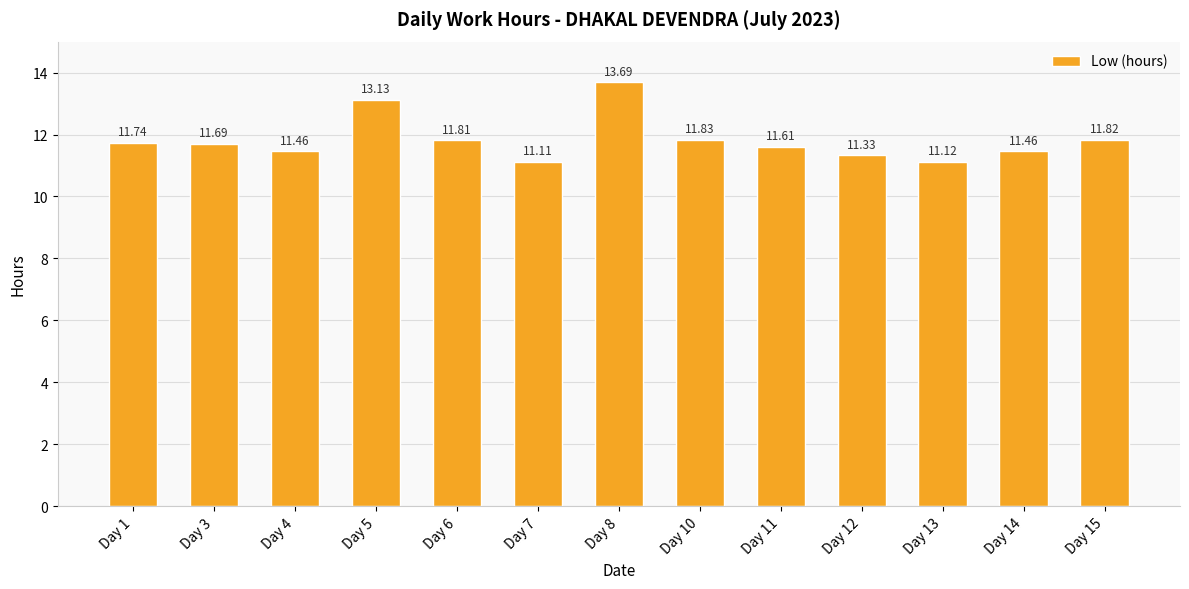

What is the change in value from Day 3 to Day 5?

+1.4